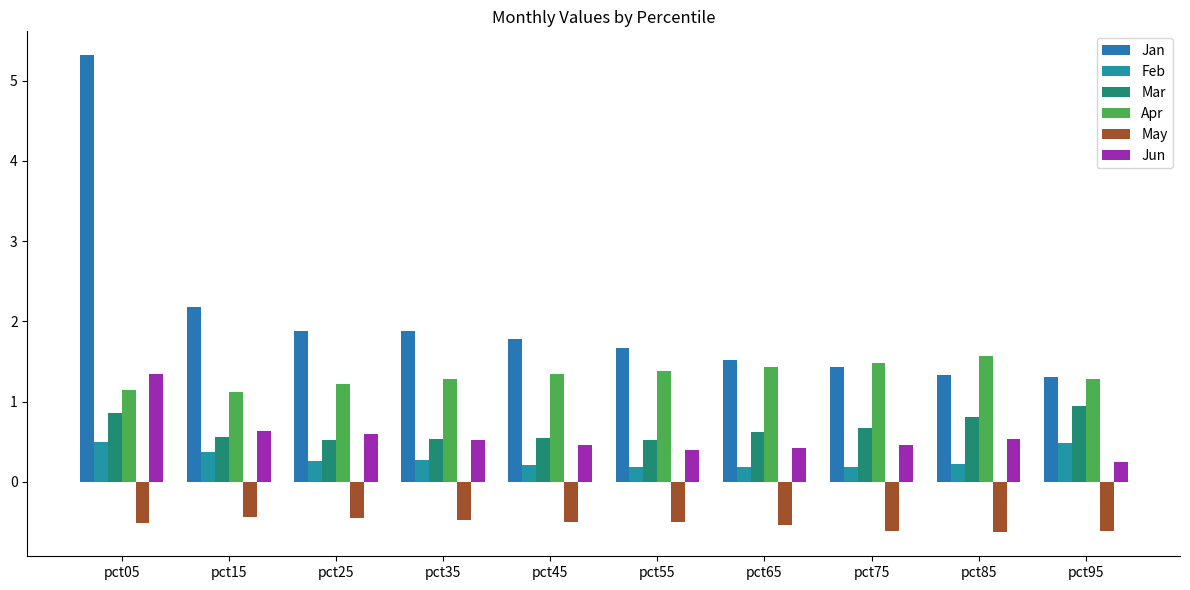

True or false: Jun has a value of 0.6 at pct65.

False